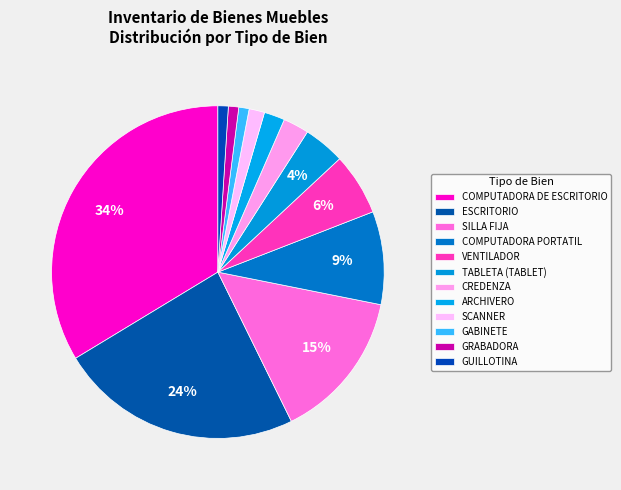

What is the ratio of the value at GRABADORA to the value at ARCHIVERO?

0.5